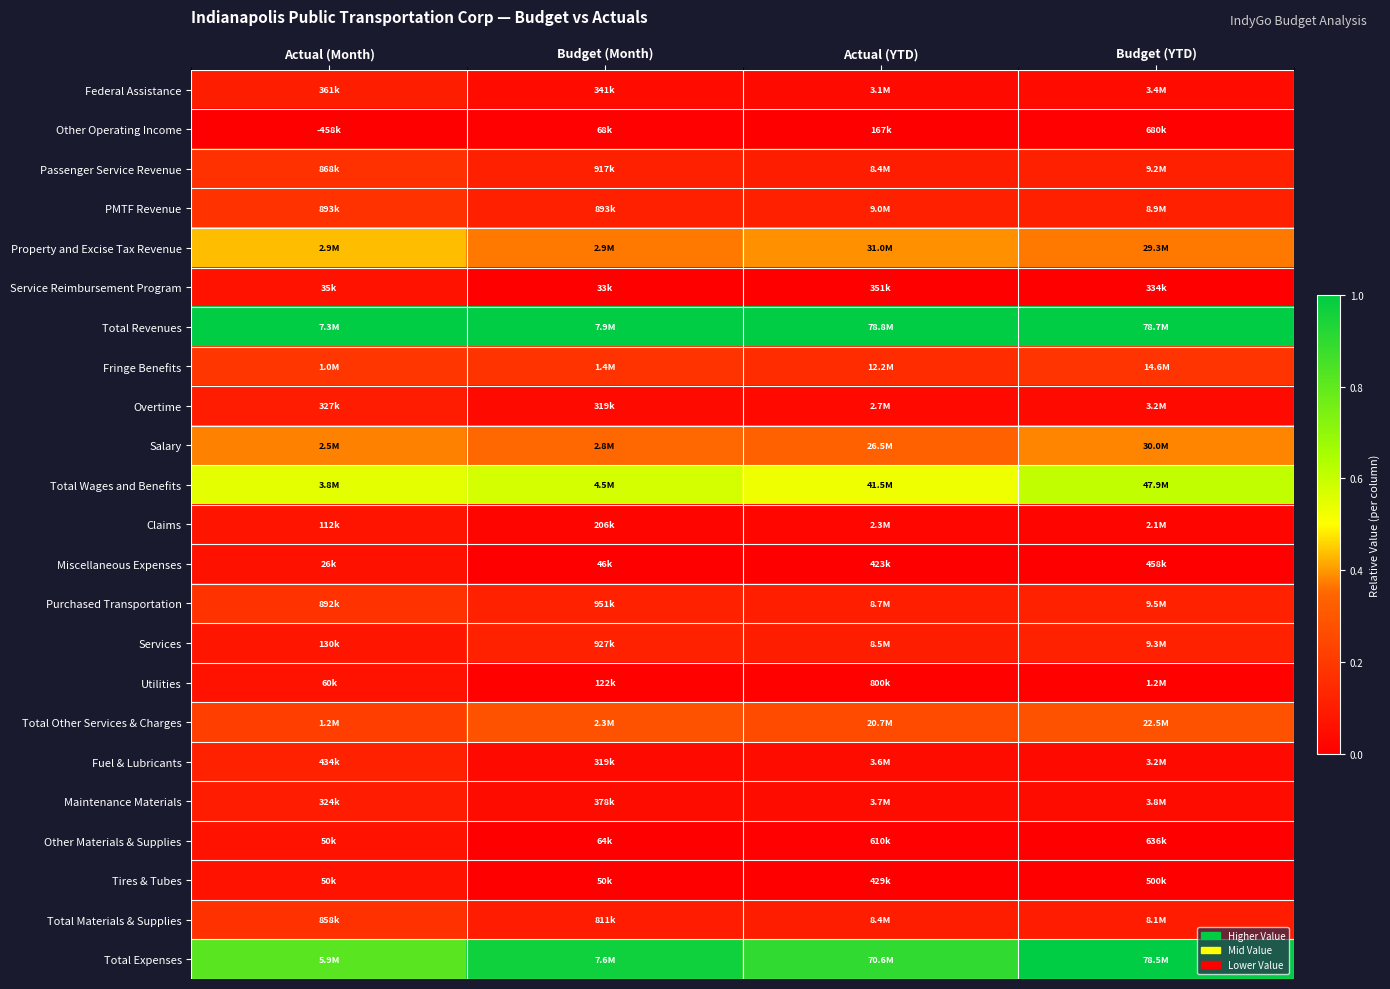

What is the spread (max minus min) of values at Actual (Month)?

1.0